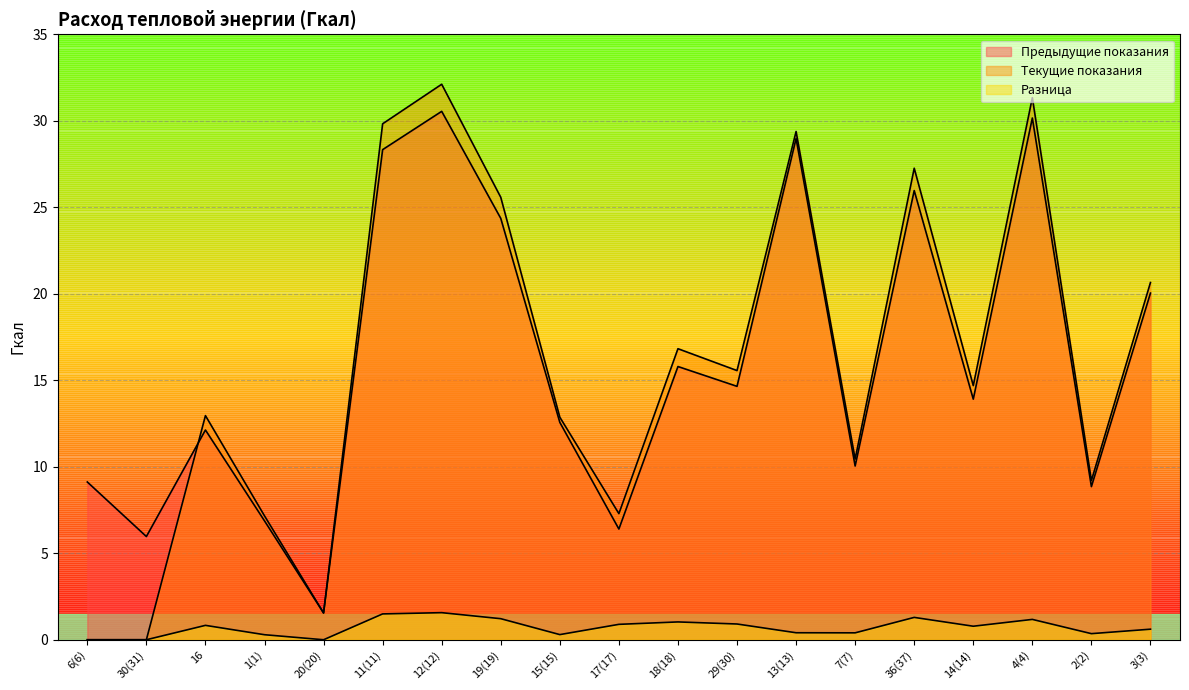

Rank the categories by Предыдущие показания value from lowest to highest.

20(20), 30(31), 17(17), 1(1), 2(2), 6(6), 7(7), 16, 15(15), 14(14), 29(30), 18(18), 3(3), 19(19), 36(37), 11(11), 13(13), 4(4), 12(12)